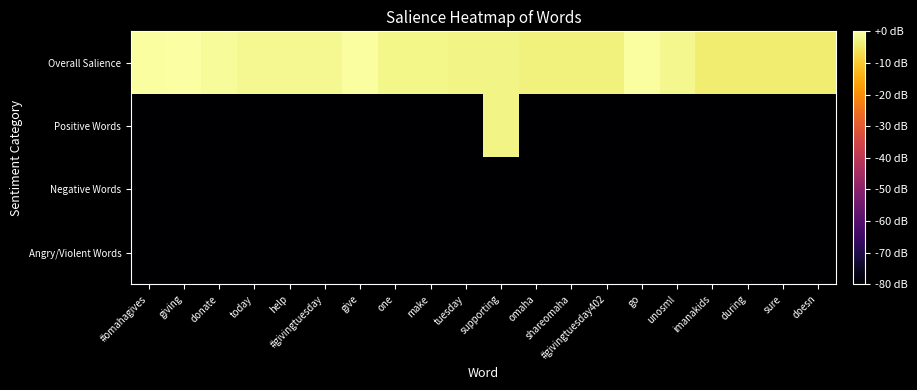

What is the total value across all series at one?

-246.8